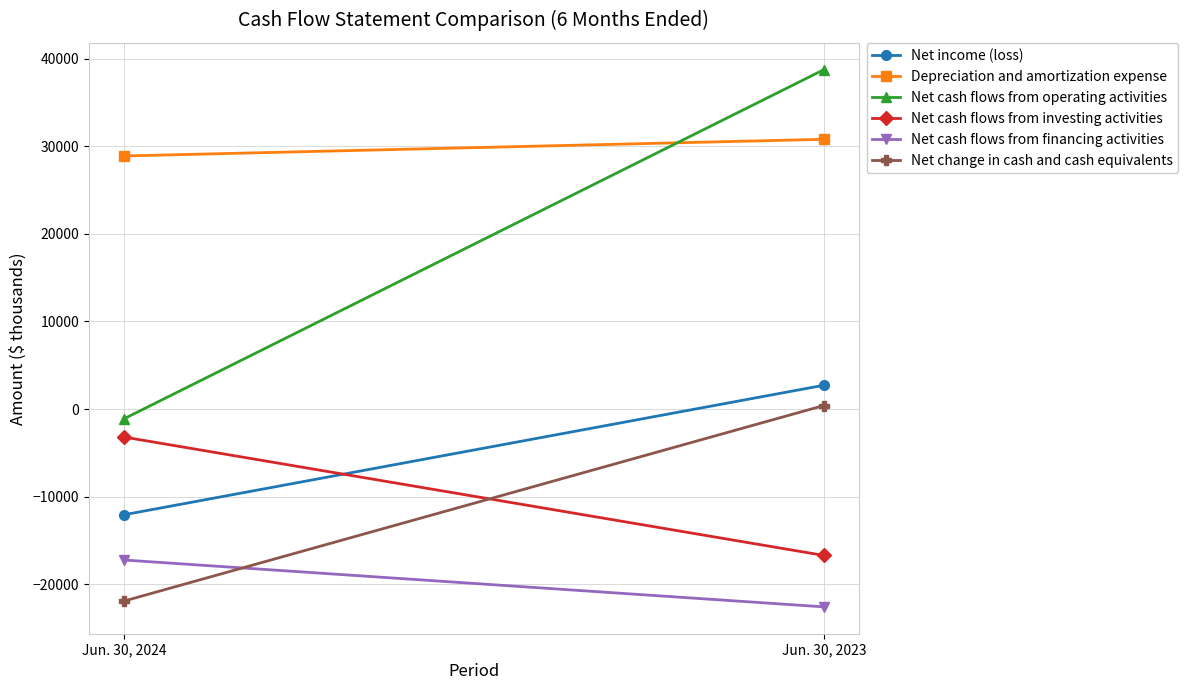

The value of Net cash flows from investing activities at Jun. 30, 2024 is -3198. True or false?

True